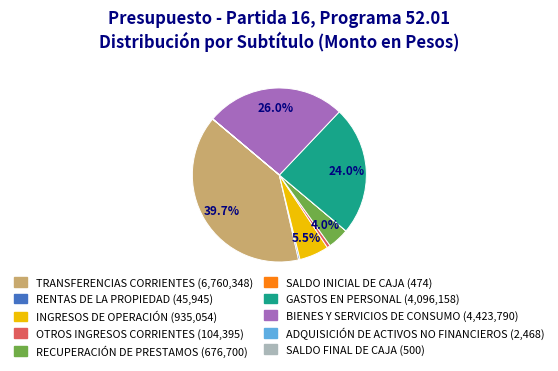

Which slice is the largest?

TRANSFERENCIAS CORRIENTES